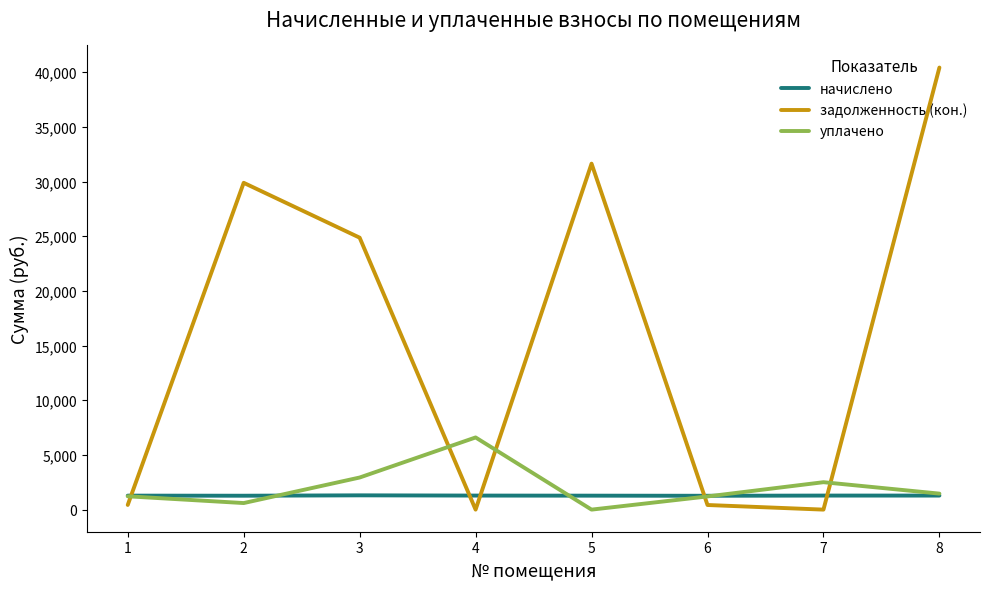

Does the chart display data point markers on the line(s)?

No